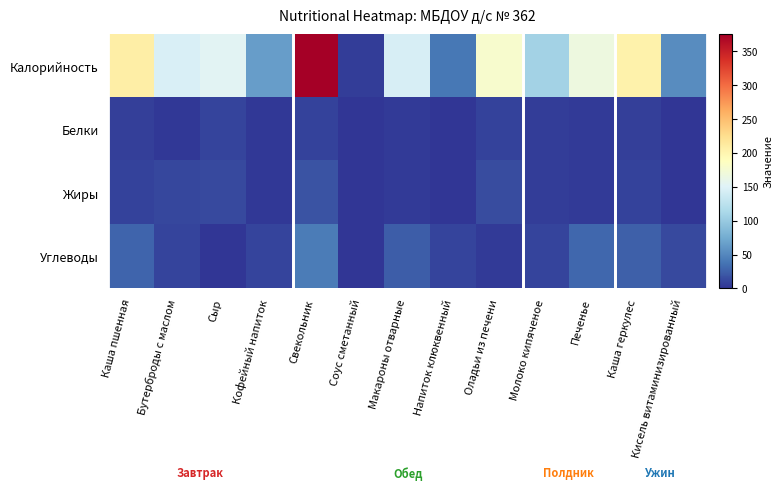

Rank the series by their maximum value, from lowest to highest.

Белки, Жиры, Углеводы, Калорийность